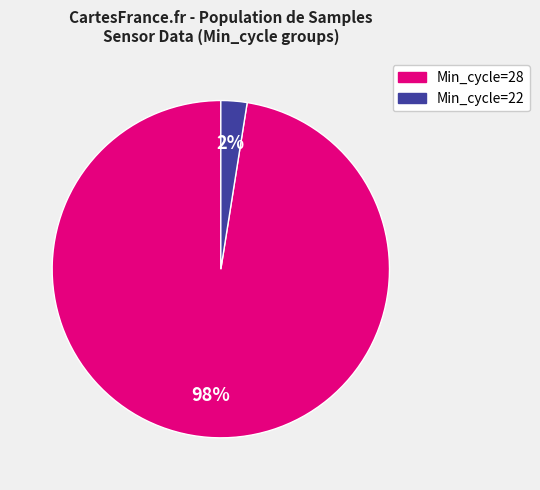

To the nearest percent, what is the average slice percentage?

50%